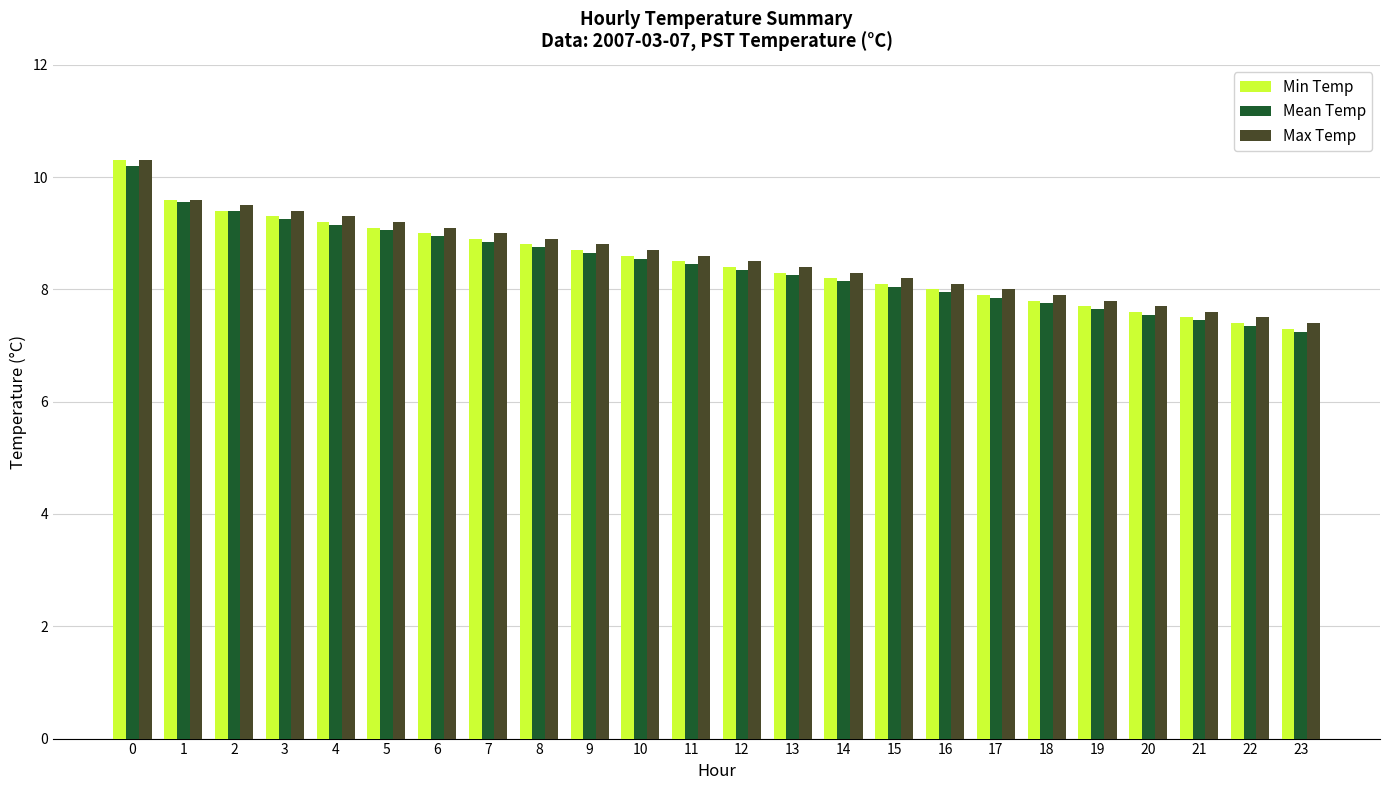

What is the greatest value displayed?

10.3